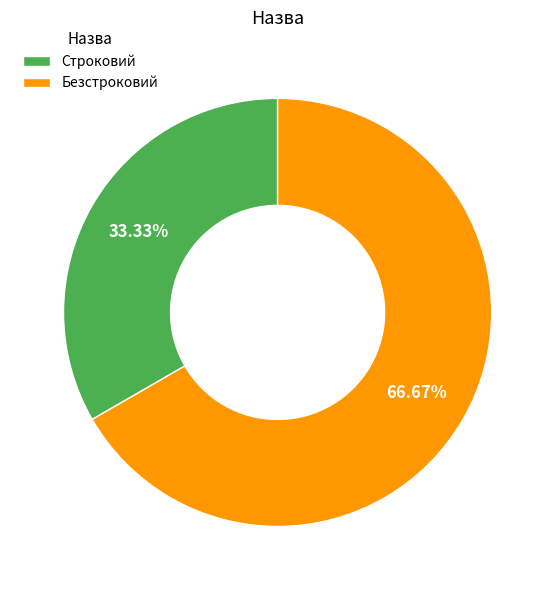

Does any single category account for the majority?

Yes